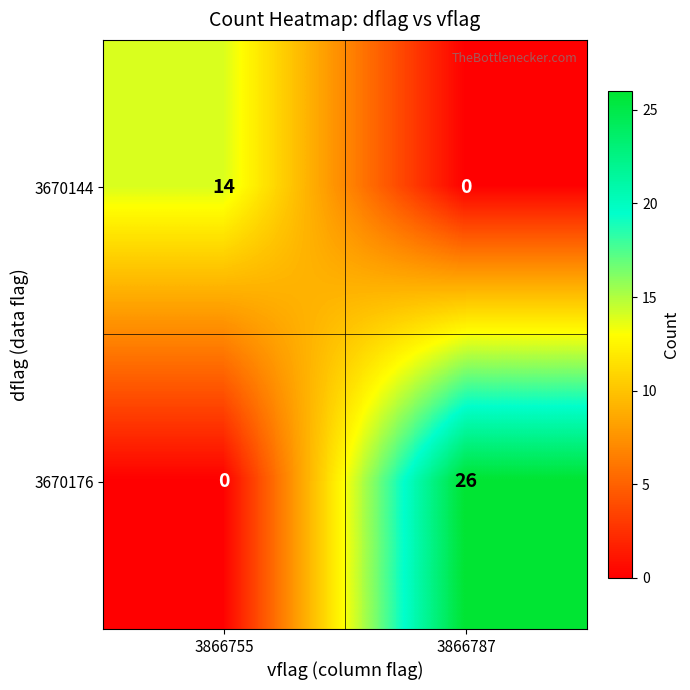

Reading right to left, transcribe all the data shown in this chart.

3670144: 3866787=0	3866755=14
3670176: 3866787=26	3866755=0